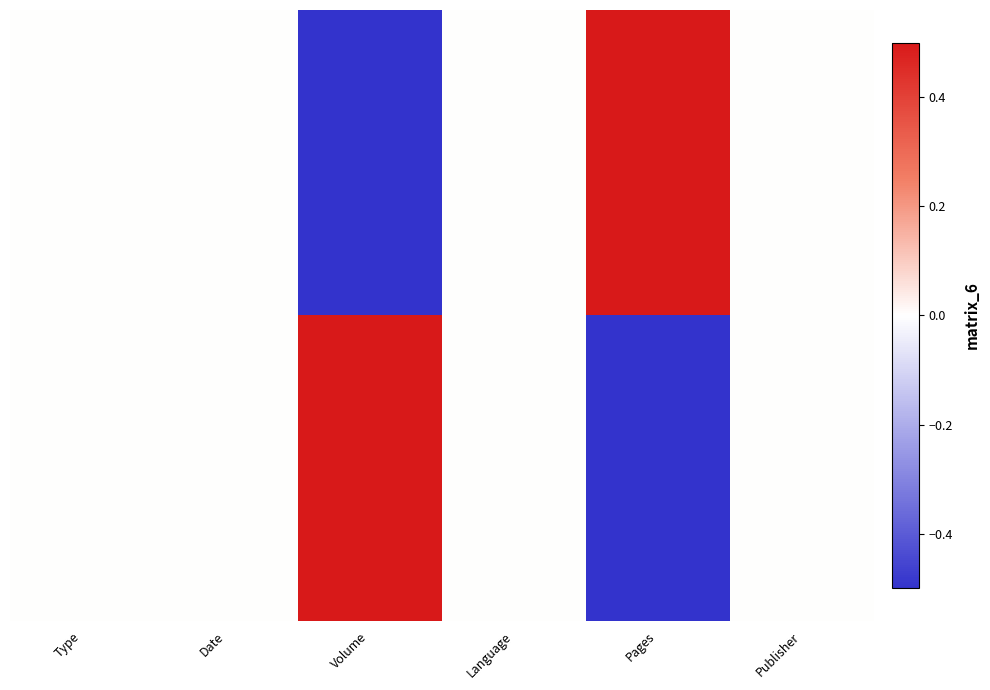

Count the number of data series in this chart.

36